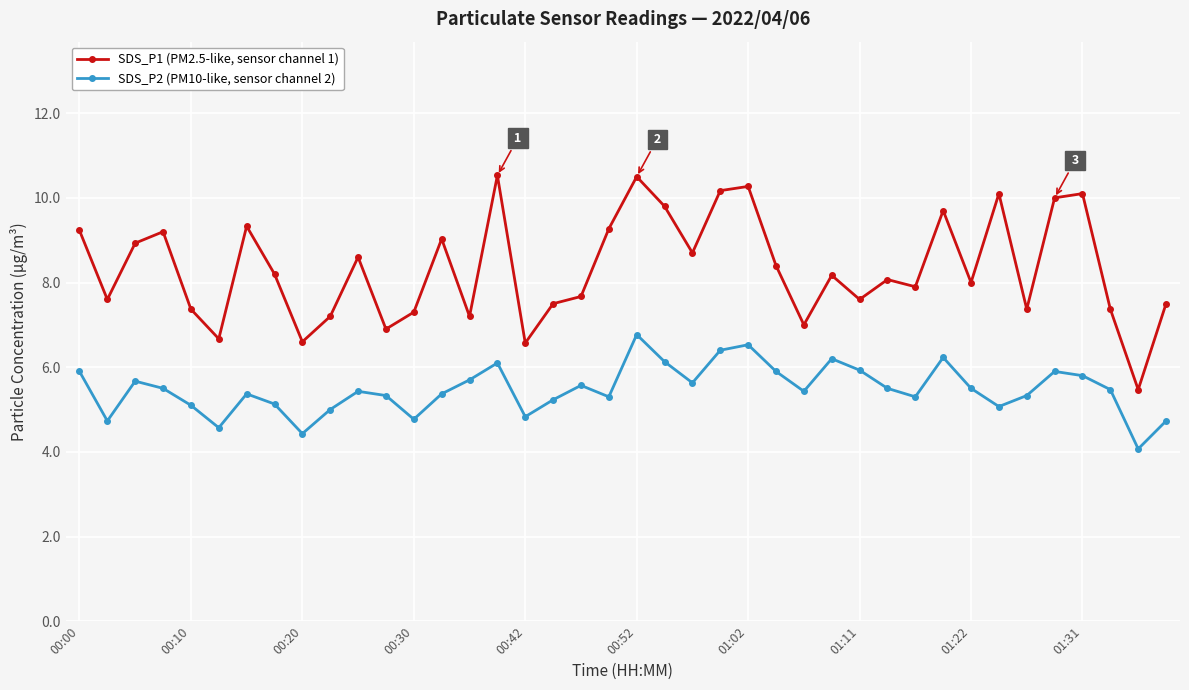

What is the greatest value displayed?

10.5